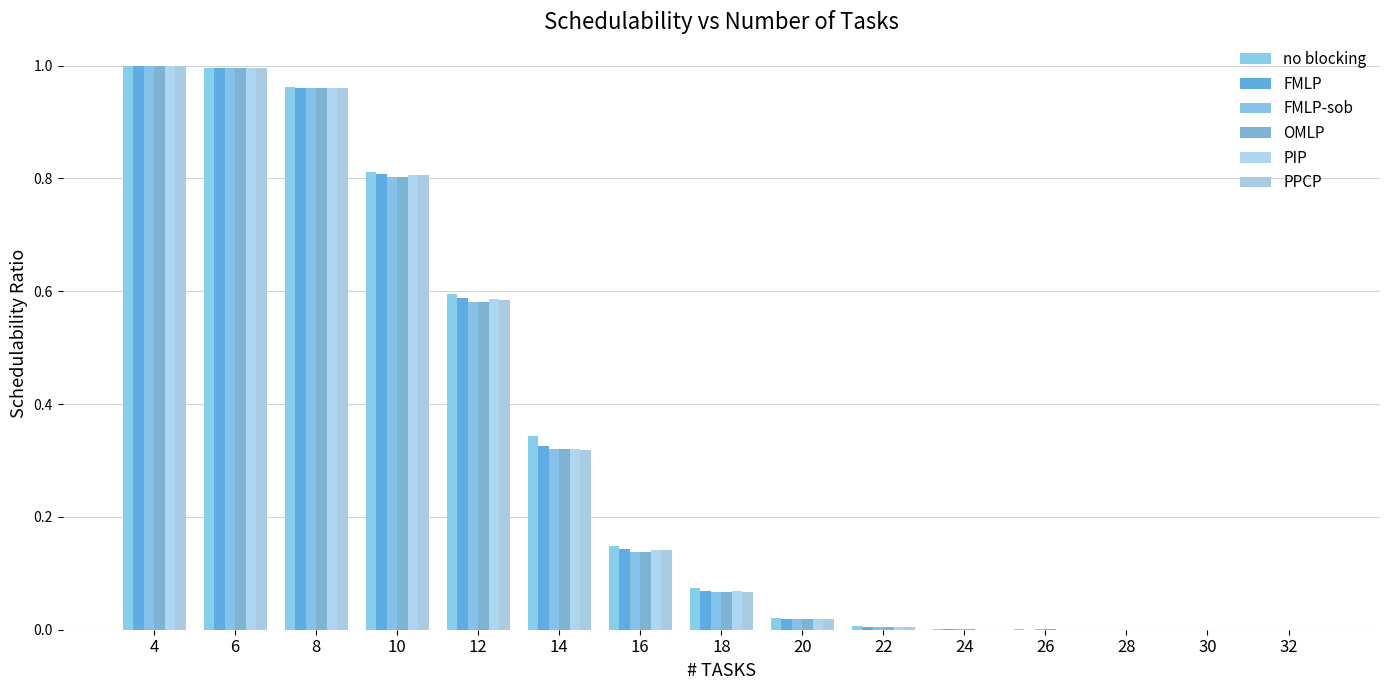

What is the sum of all no blocking values?

5.0